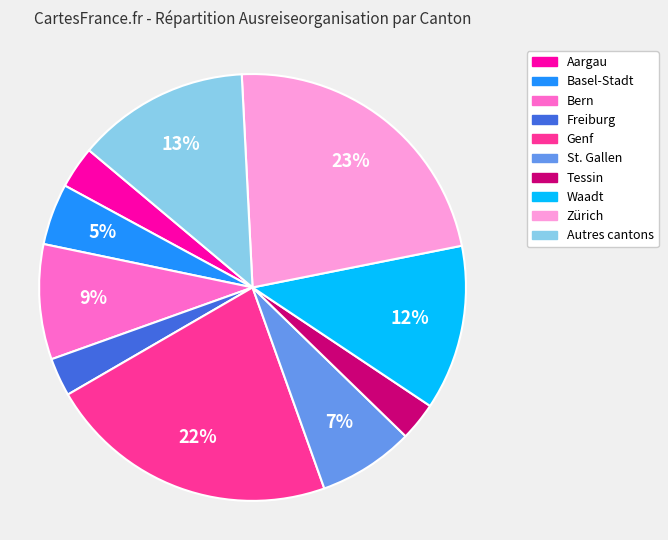

Is there any slice that represents more than half of the pie?

No